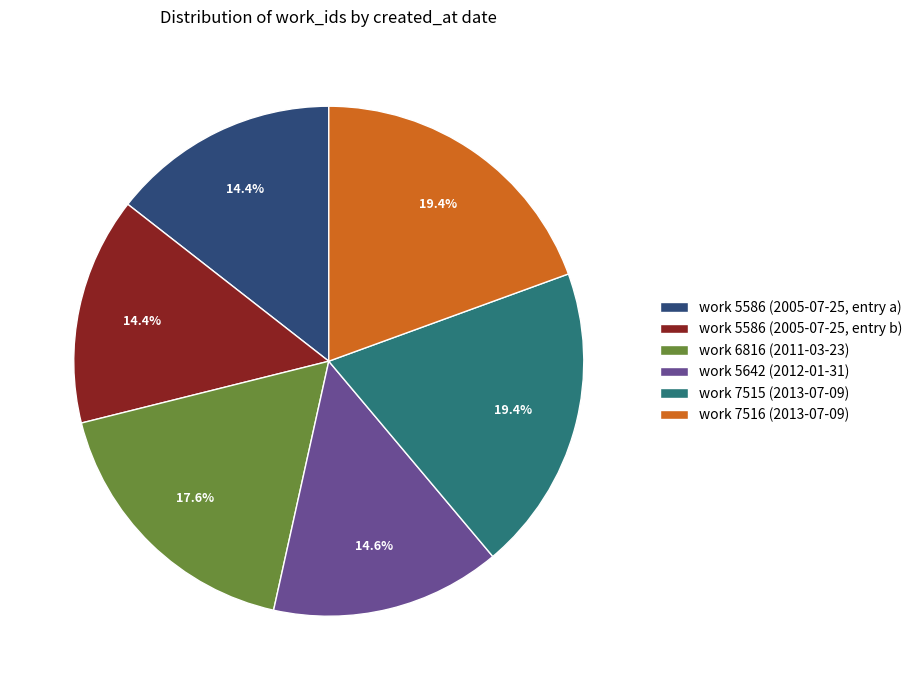

What is the ratio of the value at work 5586 (2005-07-25, entry a) to the value at work 5642 (2012-01-31)?

1.0